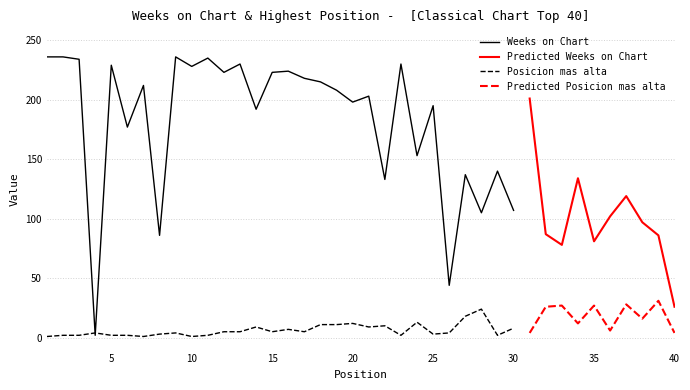

Is it true that Weeks on Chart equals 190 at 34?

False